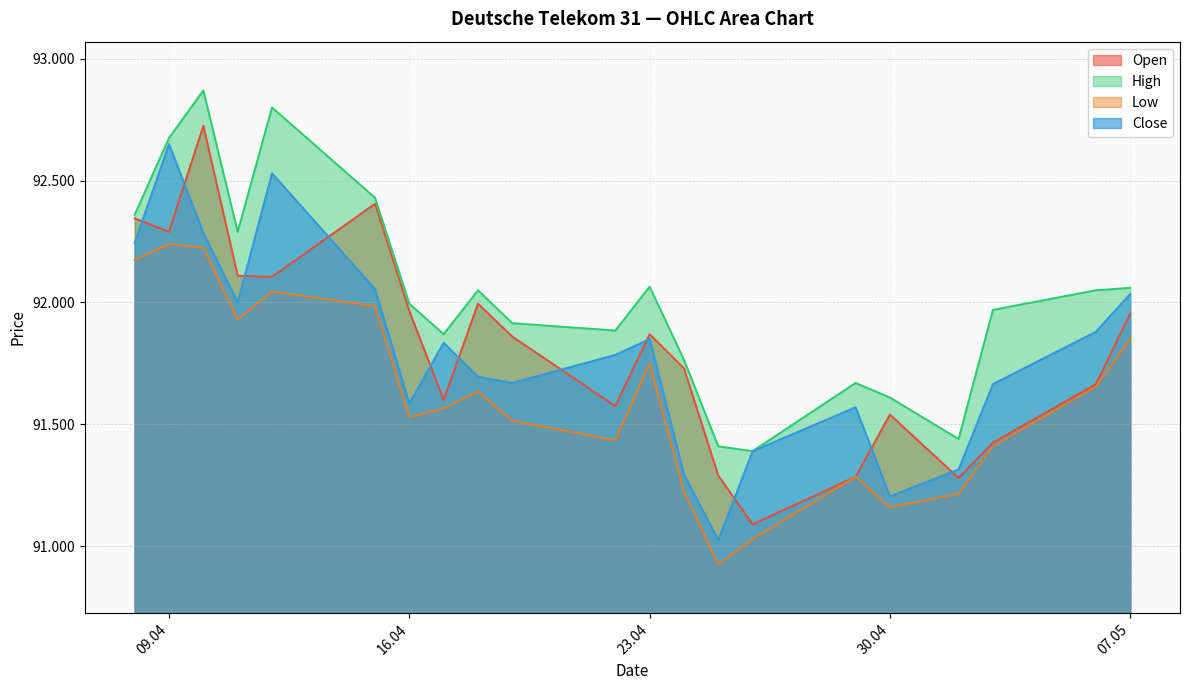

What is the minimum value shown in the chart?

90925